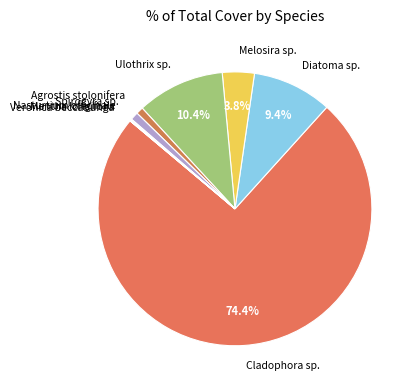

Is Melosira sp. the majority of the pie?

No